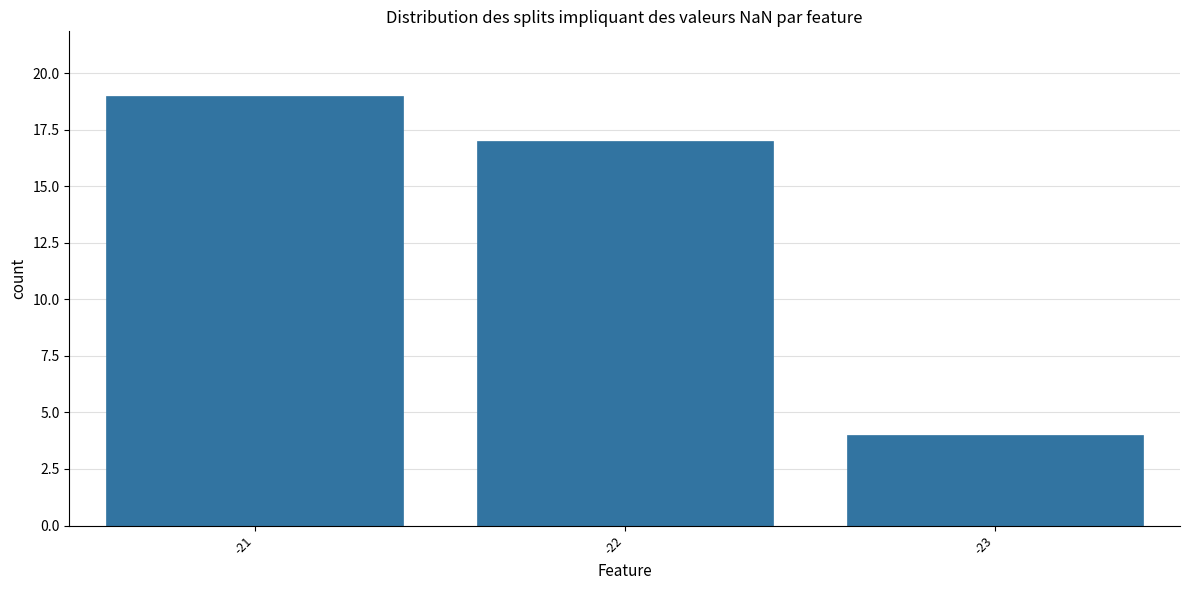

At which category does the chart reach its minimum across all series?

-23